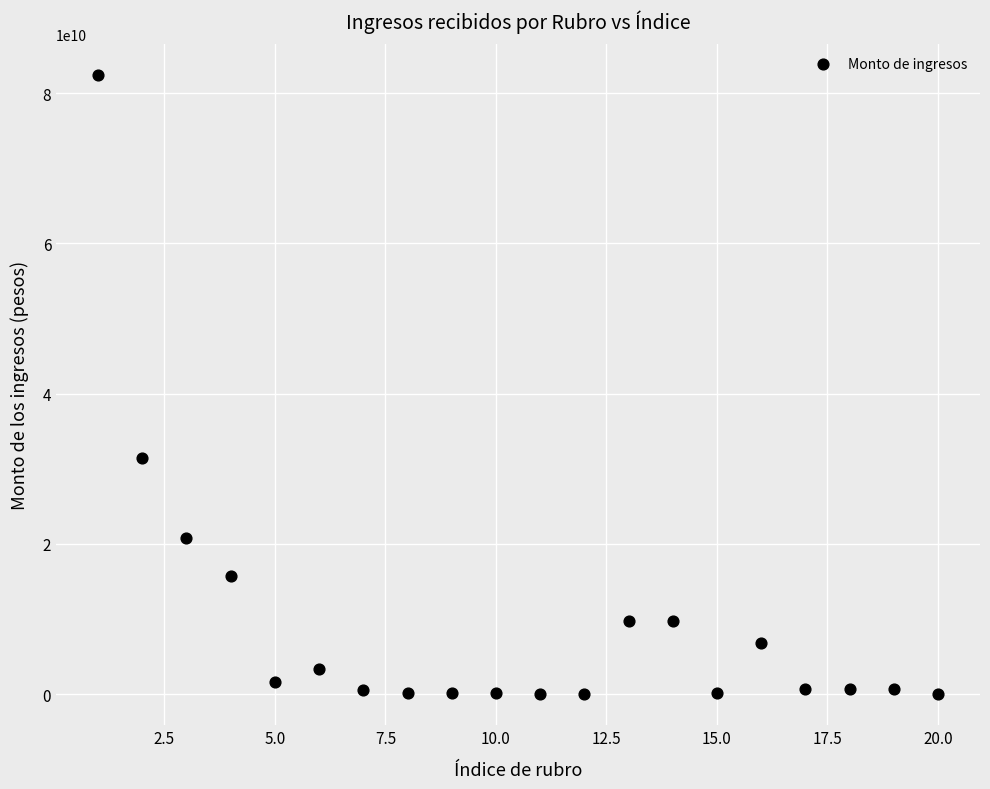

What Y value in the scatter plot is closest to 41177263683?

31411975874.1